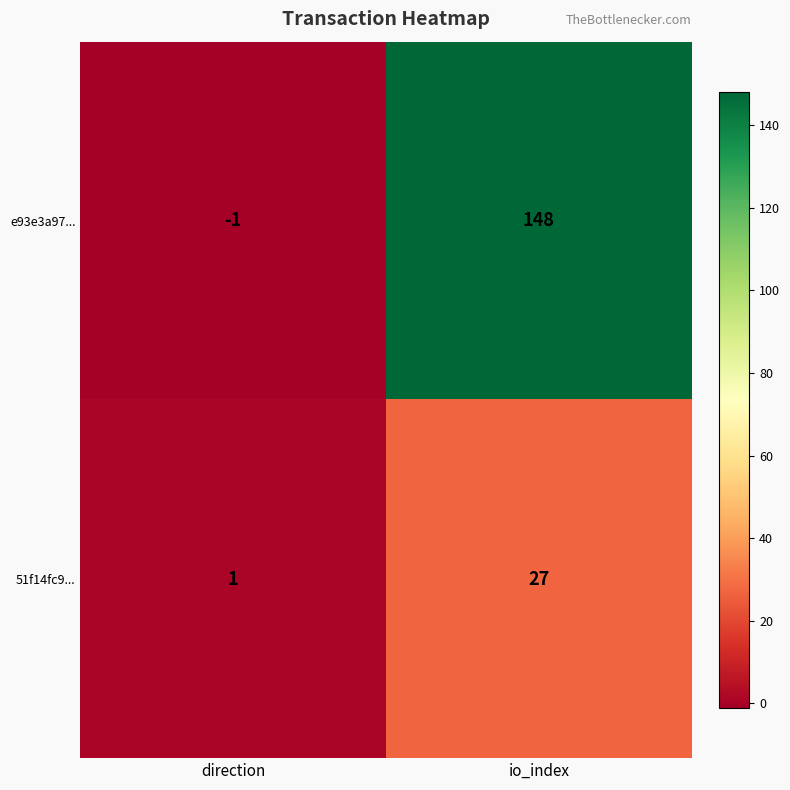

What is the greatest value displayed?

148